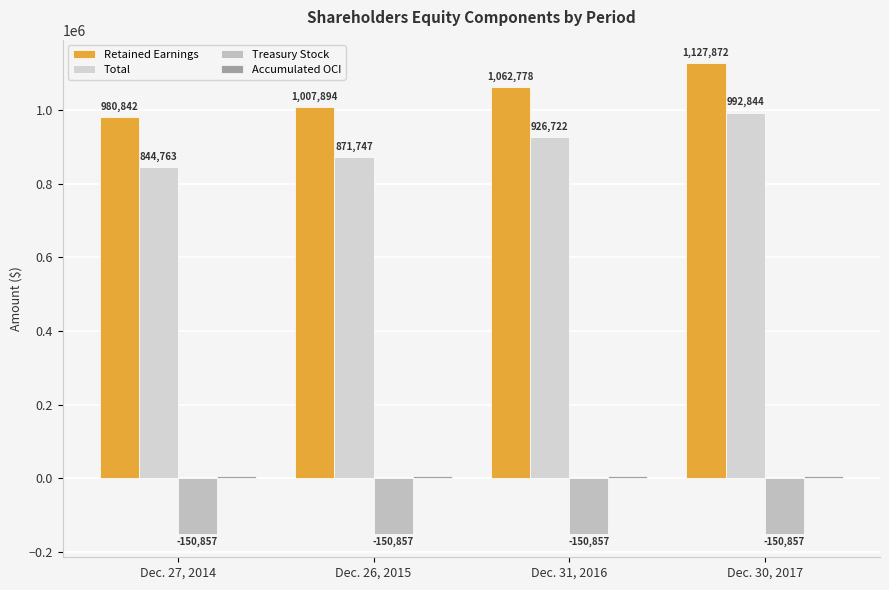

What is the maximum value for Retained Earnings?

1127872